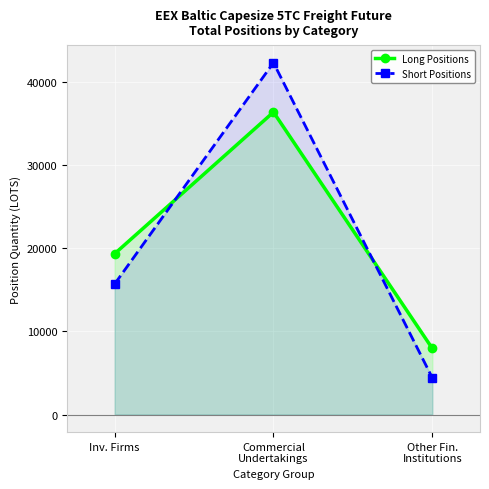

Rank the categories by Short Positions value from highest to lowest.

Commercial
Undertakings, Inv. Firms, Other Fin.
Institutions